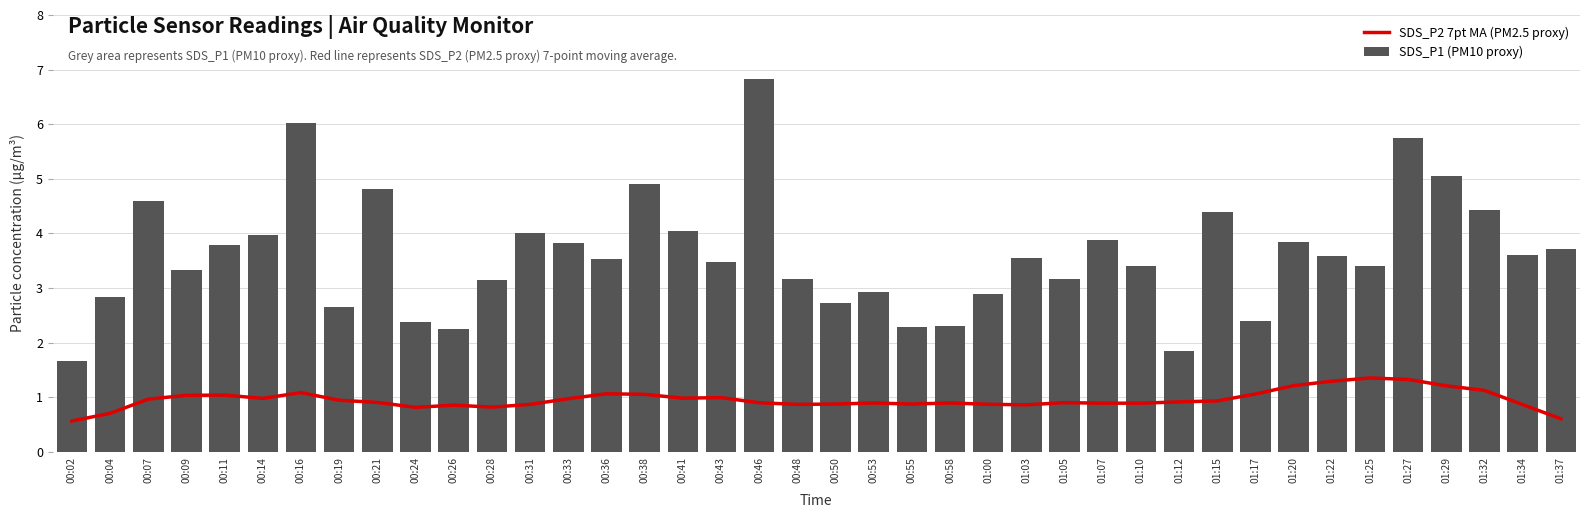

Between 00:02 and 01:03, which series saw the biggest shift?

SDS_P1 (PM10 proxy)